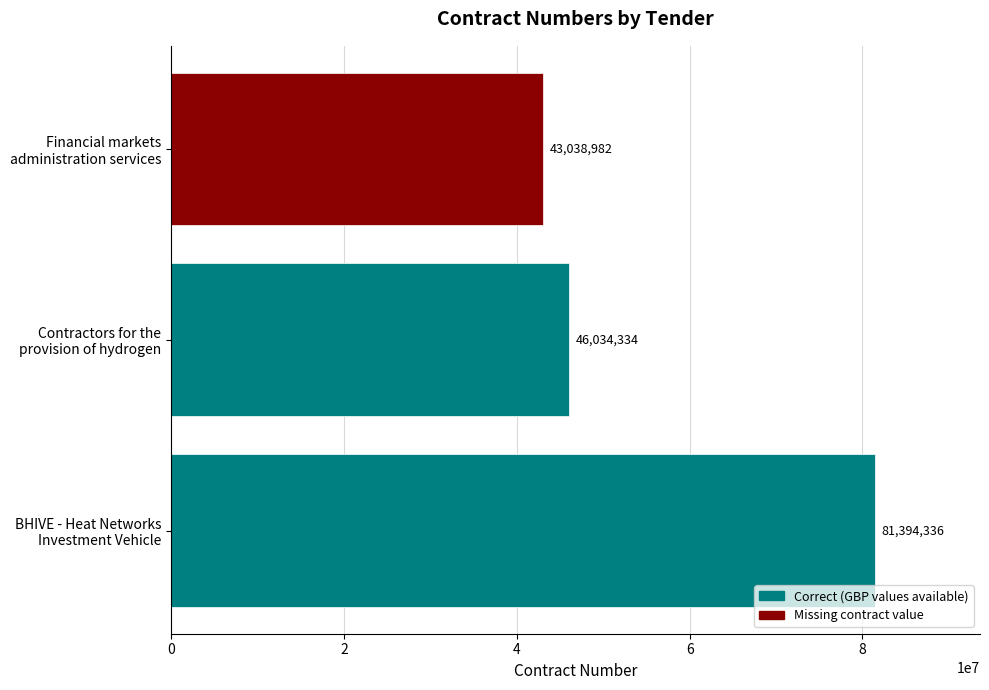

What is the average value?

56822551